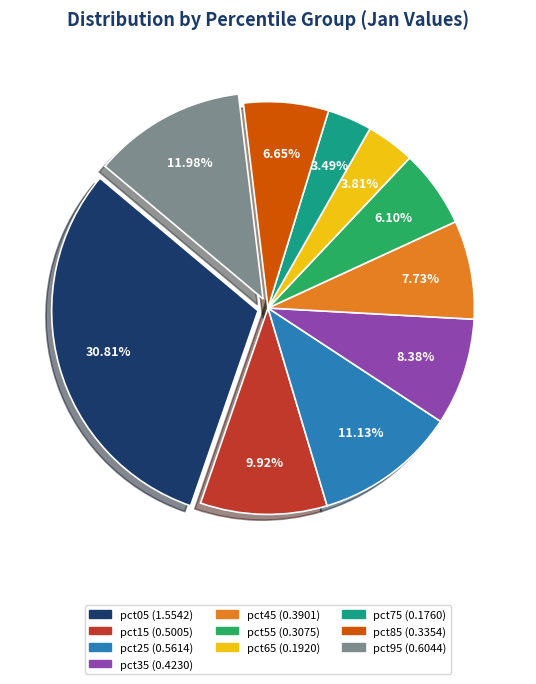

To the nearest percent, what percentage of the pie is pct05?

31%